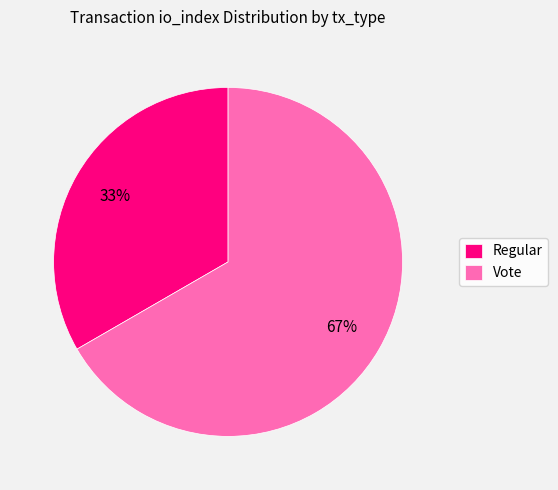

What is the ratio of the value at Regular to the value at Vote?

0.5